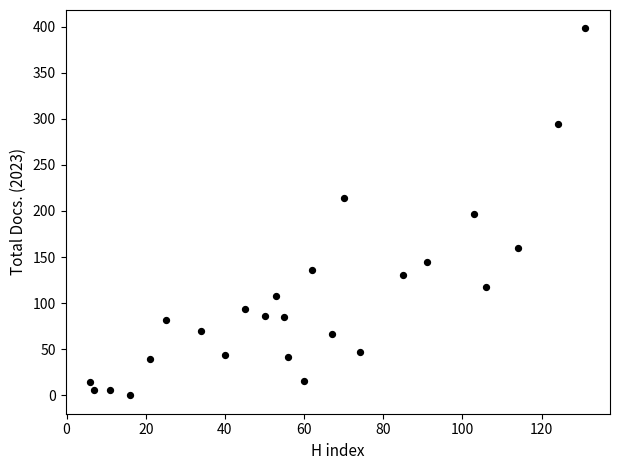

What is the range of Y values (max minus min)?

398